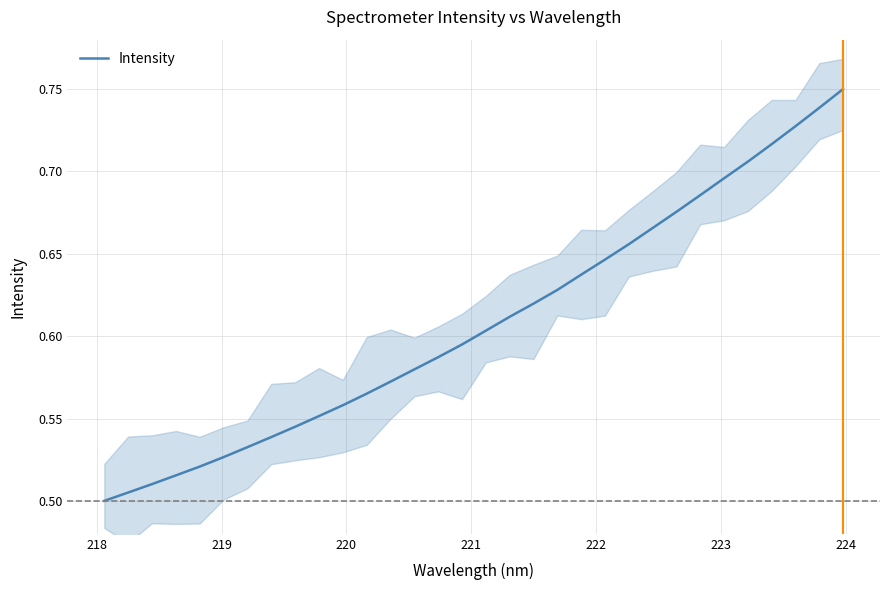

What is the maximum value shown in the chart?

0.8